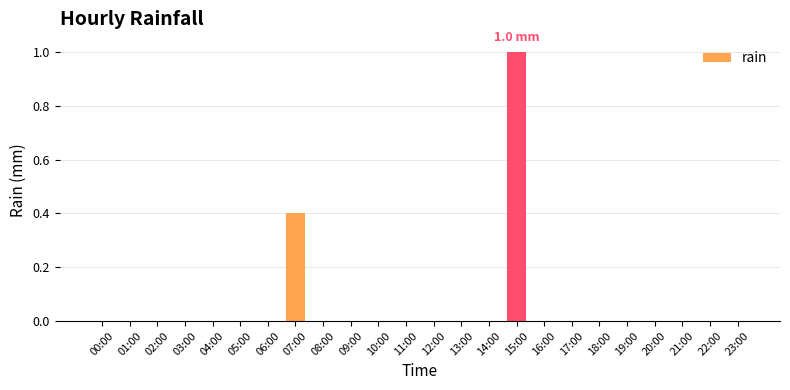

Count the number of data series in this chart.

1